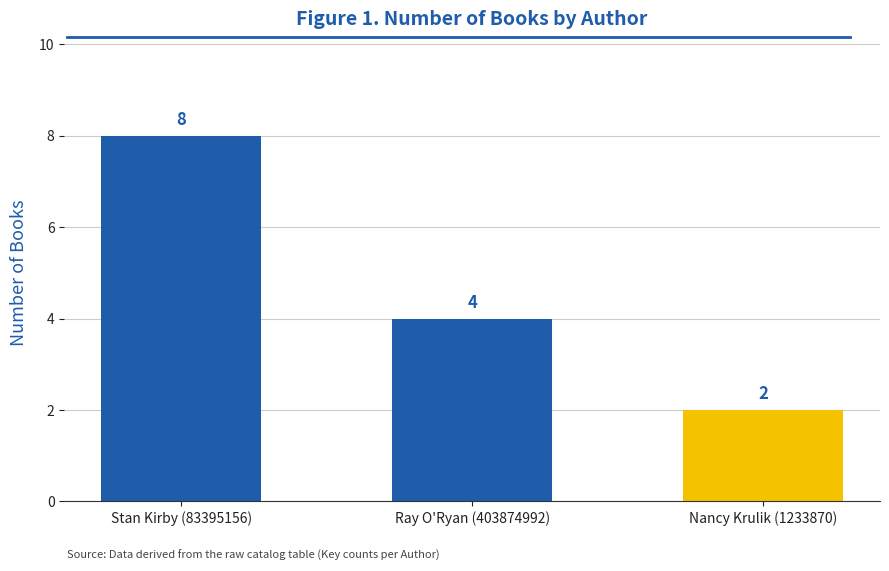

What is the label of the 1st bar from the right?

Nancy Krulik (1233870)